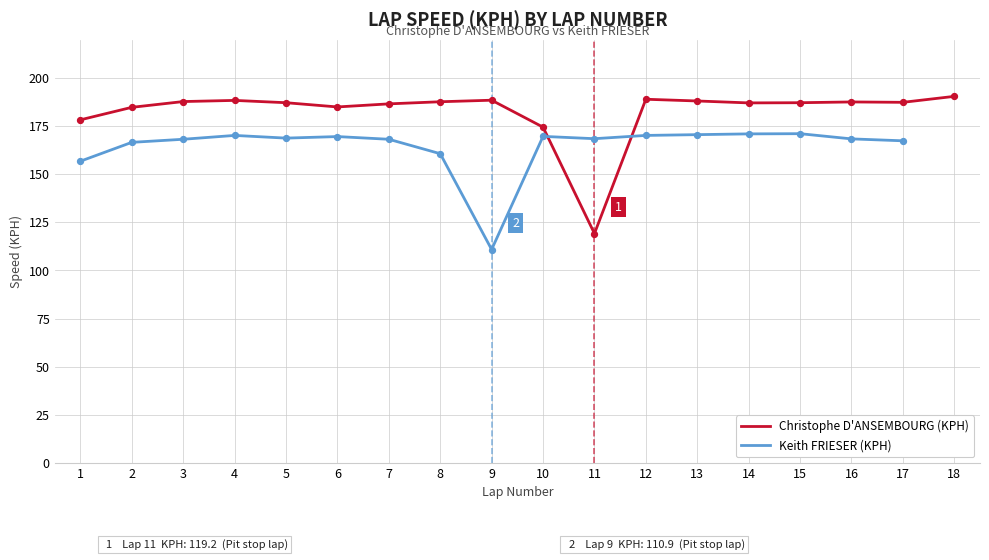

Which series contains the highest Y value?

Christophe D'ANSEMBOURG (KPH)